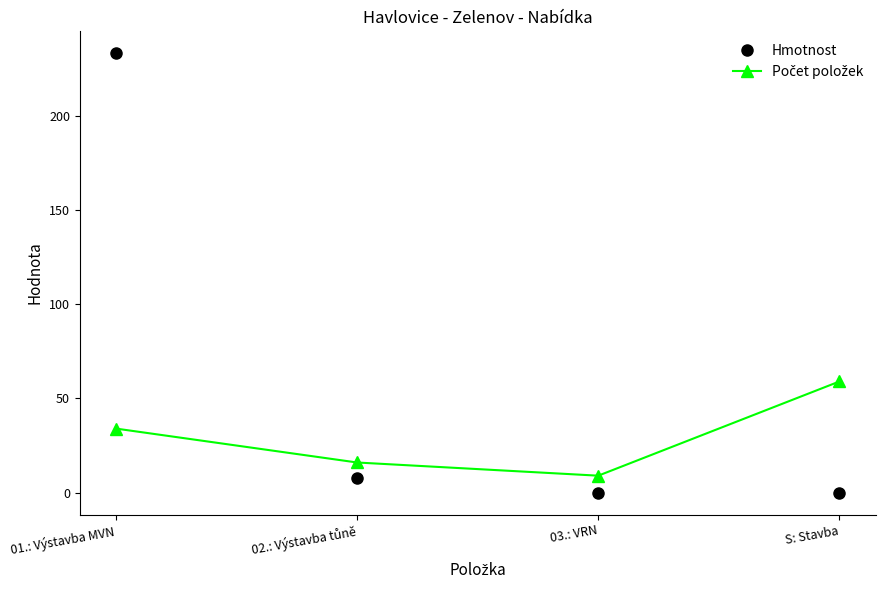

What is the difference between the highest and lowest values at S: Stavba?

59.0